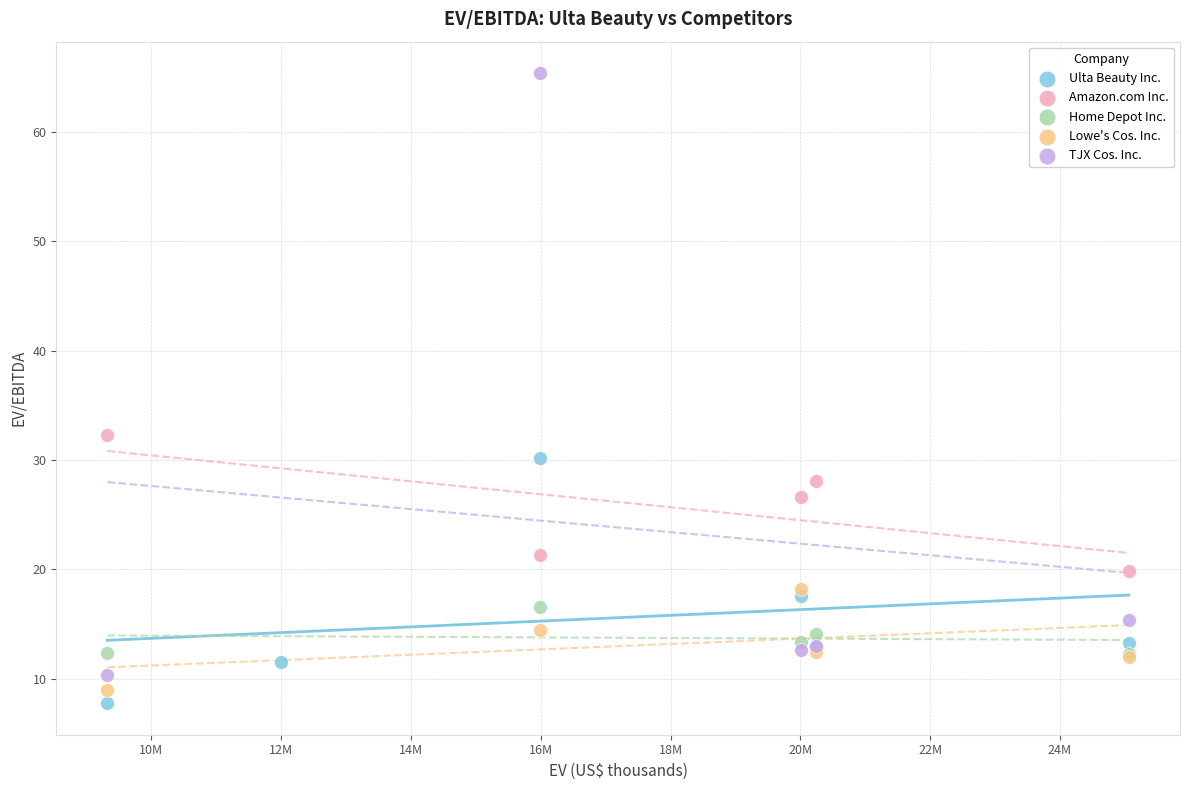

Which series contains the lowest Y value?

Ulta Beauty Inc.